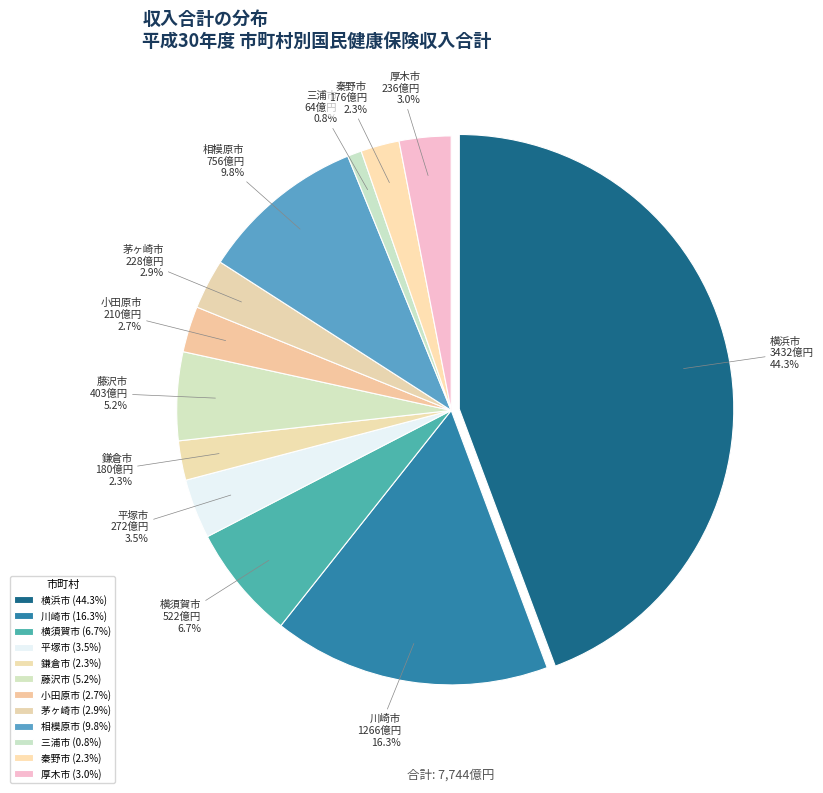

Rank the categories by value from lowest to highest.

三浦市, 秦野市, 鎌倉市, 小田原市, 茅ヶ崎市, 厚木市, 平塚市, 藤沢市, 横須賀市, 相模原市, 川崎市, 横浜市